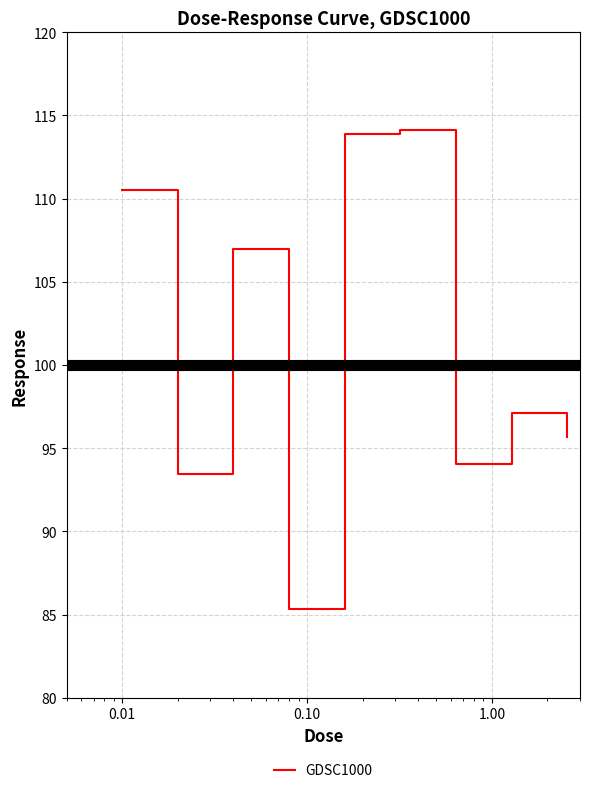

Does the chart display data point markers on the line(s)?

No